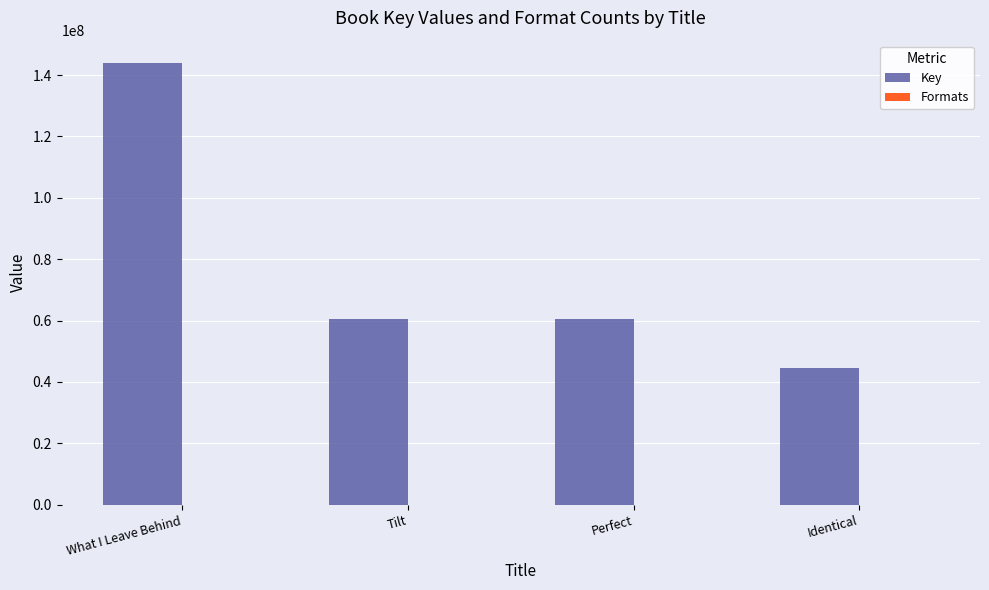

Which series changed the most between What I Leave Behind and Perfect?

Key